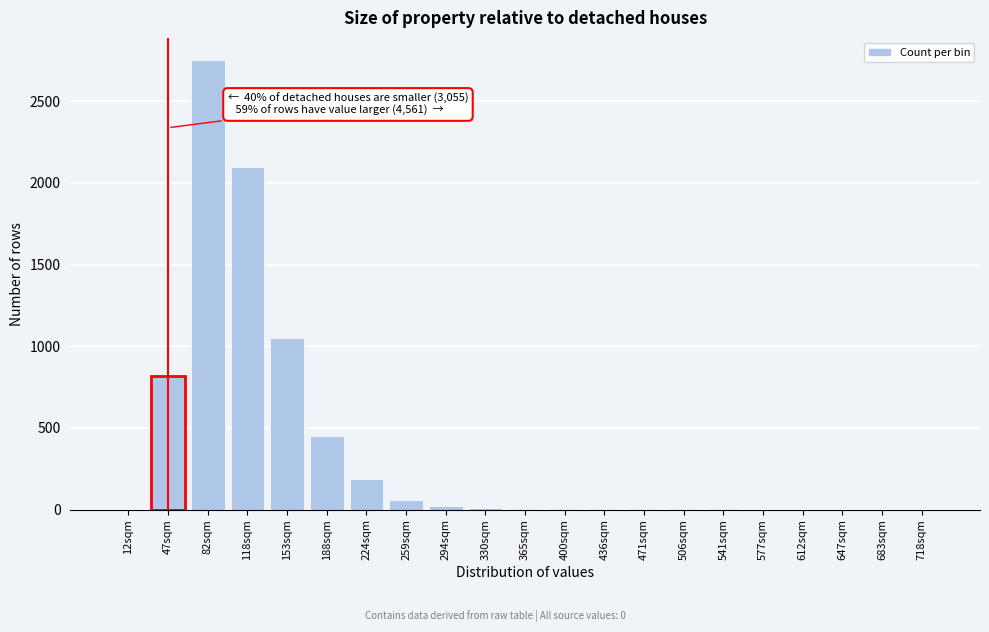

At which label is the value closest to 1375?

153sqm